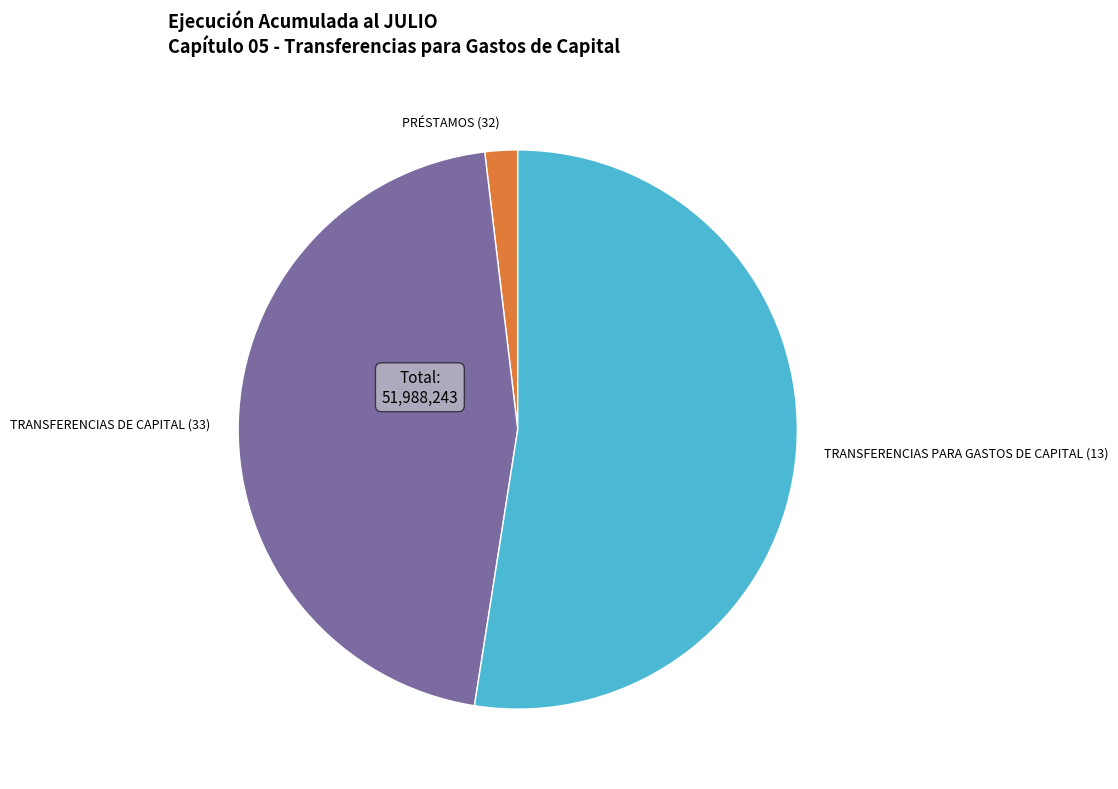

Between PRÉSTAMOS (32) and TRANSFERENCIAS DE CAPITAL (33), which is larger?

TRANSFERENCIAS DE CAPITAL (33)